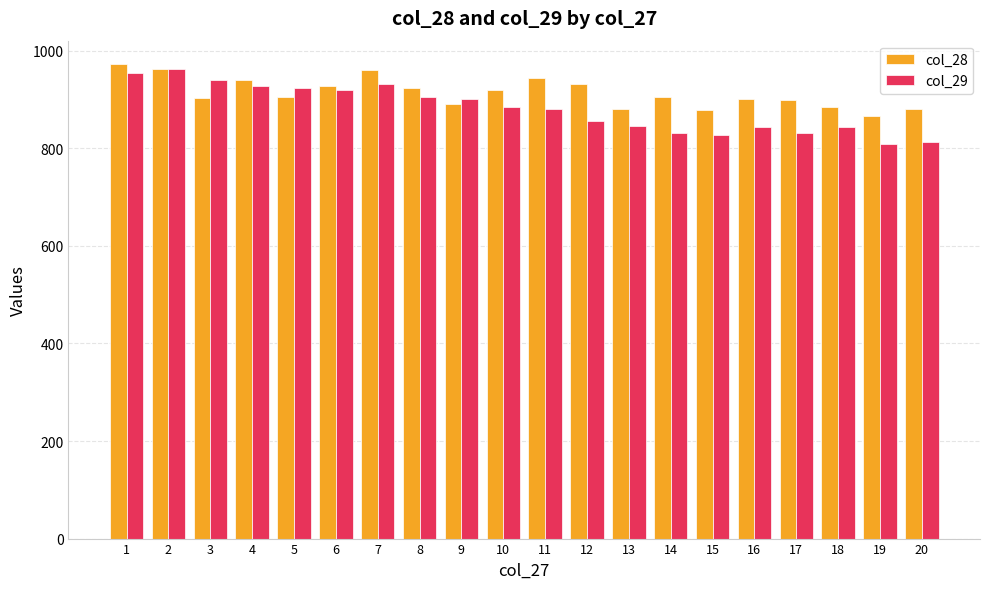

How many bars are there in total?

40